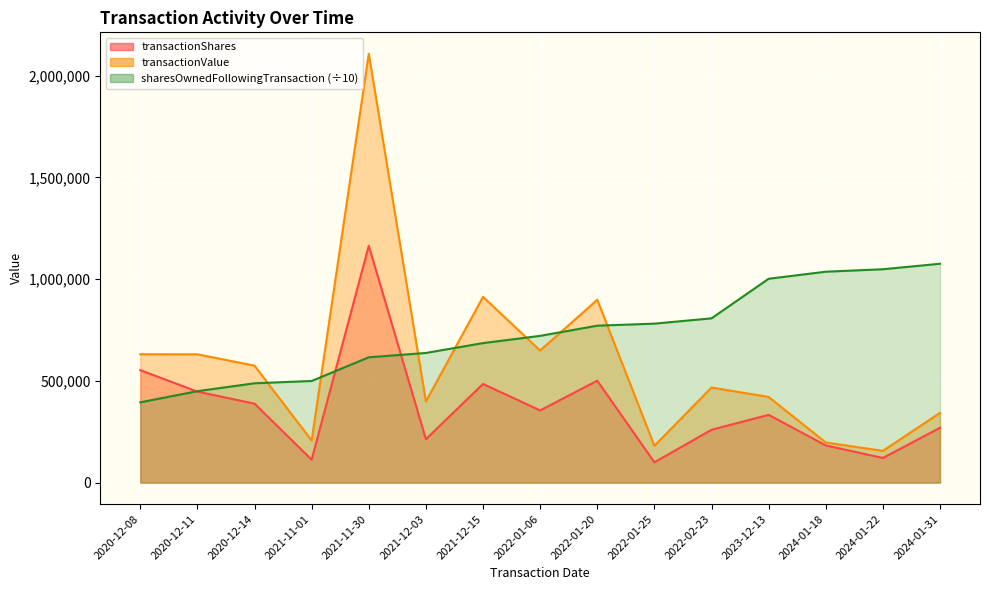

True or false: transactionValue has more than 1 points higher than both neighbors.

True